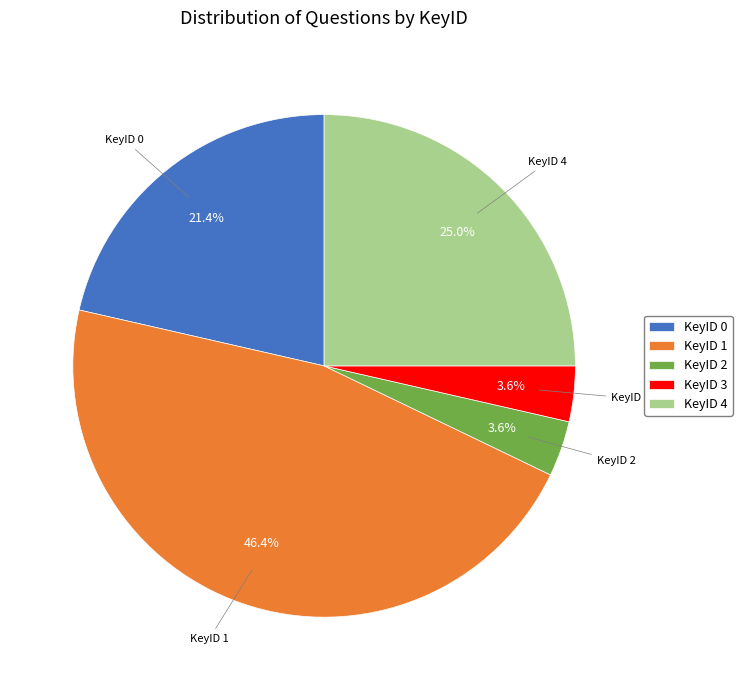

What portion of the pie excludes KeyID 0?

78.6%